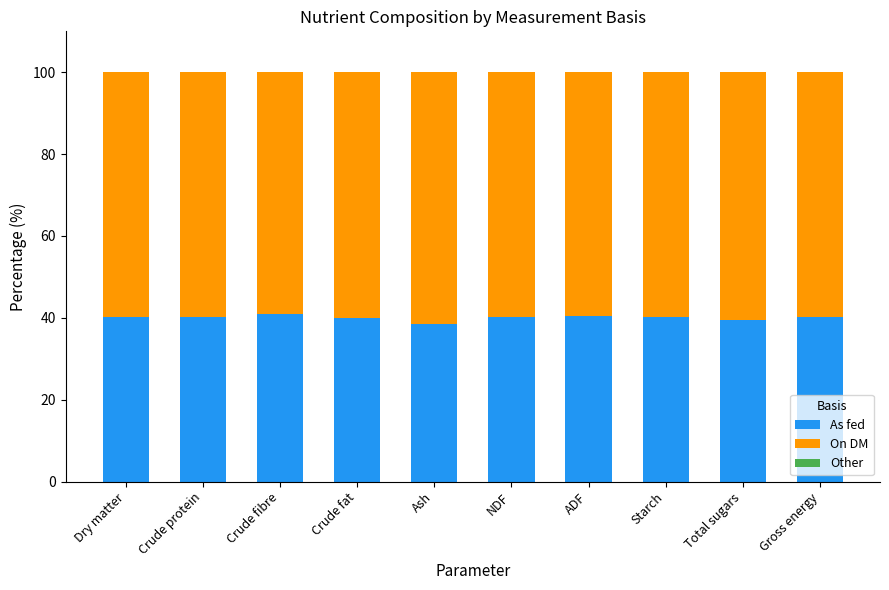

What is the lowest value of the As fed series?

38.5